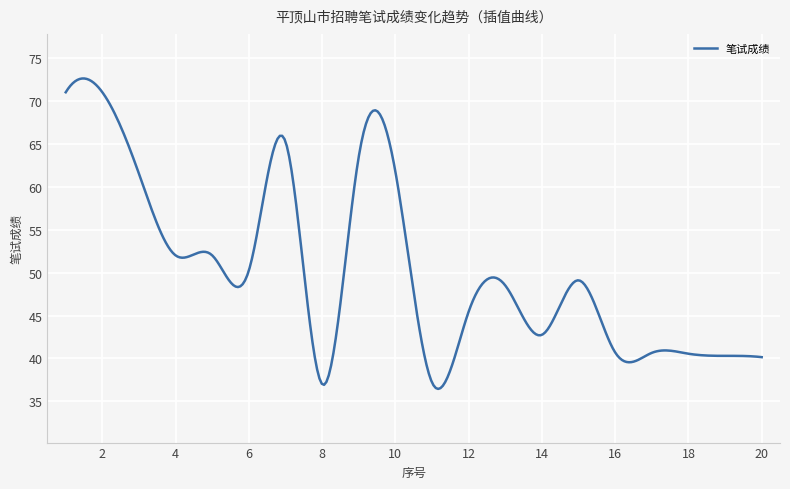

What is the minimum value shown in the chart?

36.5